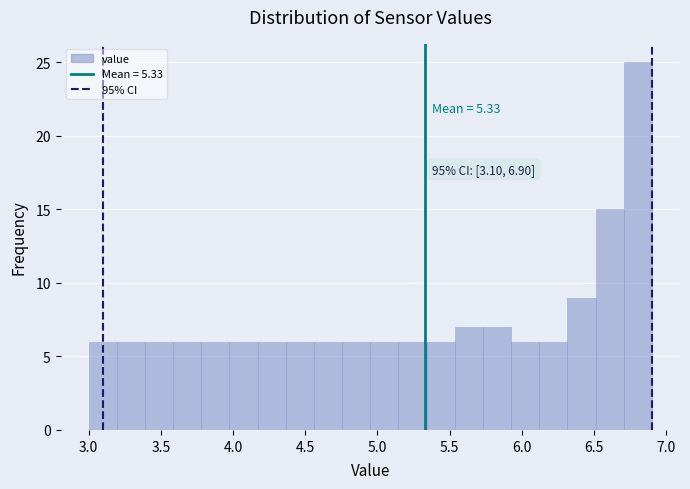

Read against the x-axis, roughly where is the centre of the tallest bar?

6.80